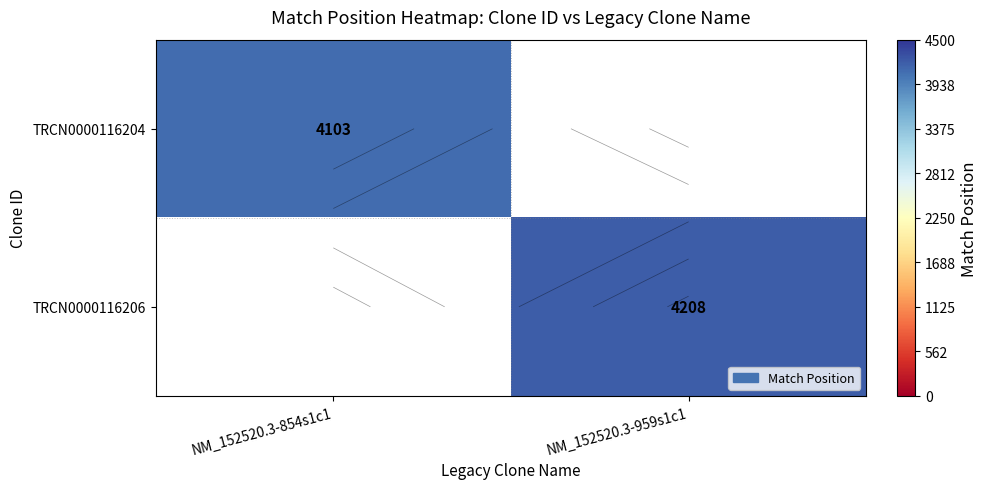

At which label is TRCN0000116204 closest to 4103?

NM_152520.3-854s1c1